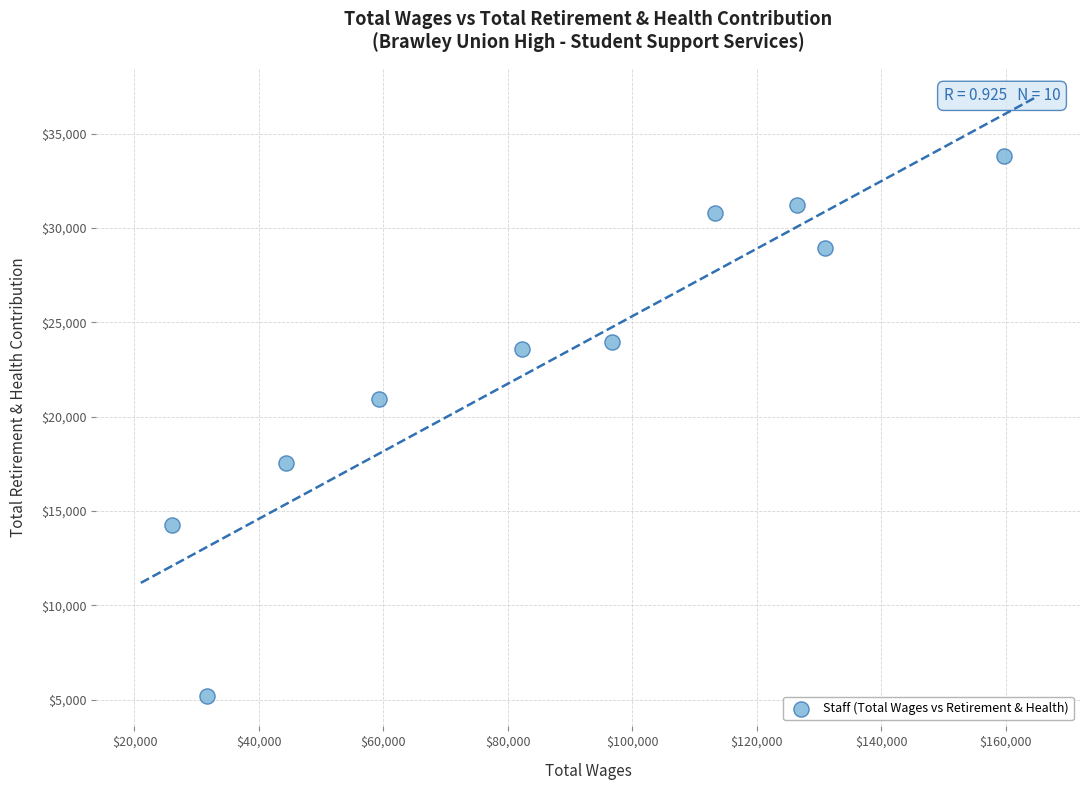

What Y value in the scatter plot is closest to 19479?

20935